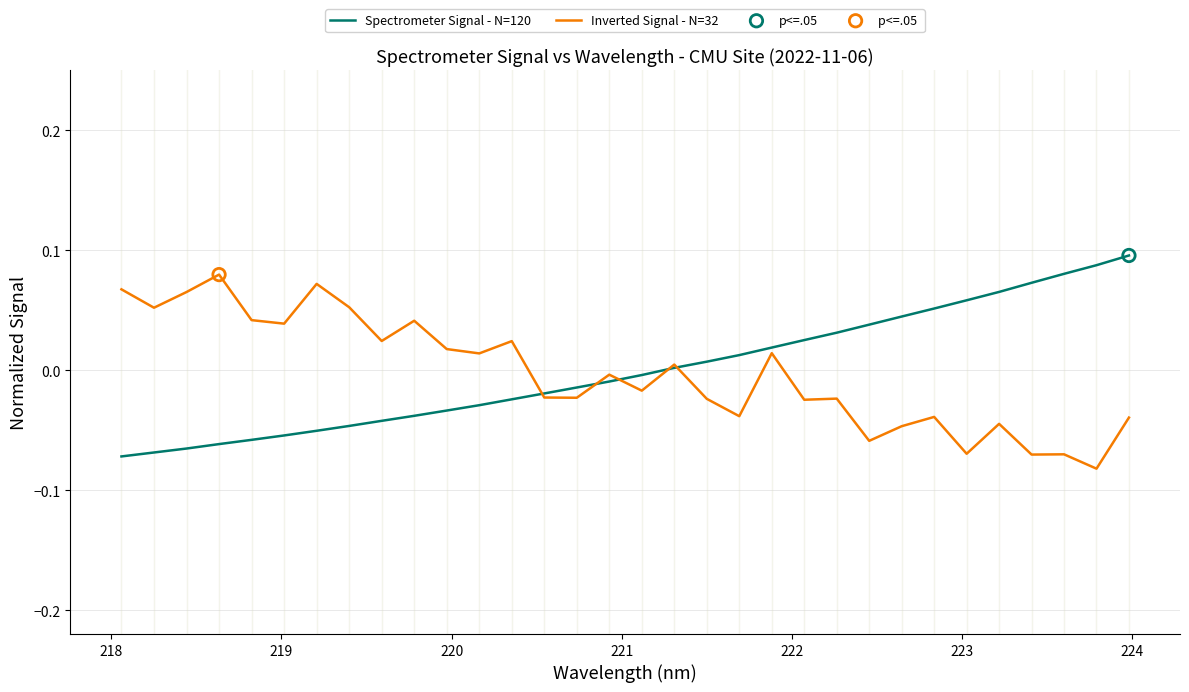

How many lines are shown in the chart?

2